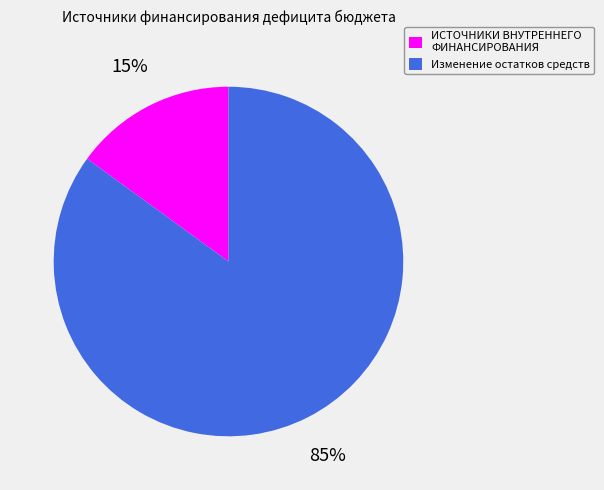

To the nearest percent, what is the difference between the largest and smallest slice percentages?

70%